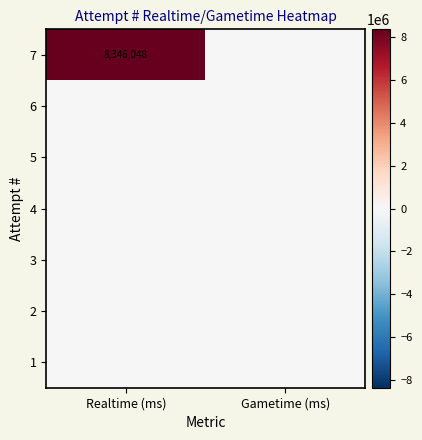

What is the spread (max minus min) of values at Realtime (ms)?

8346048